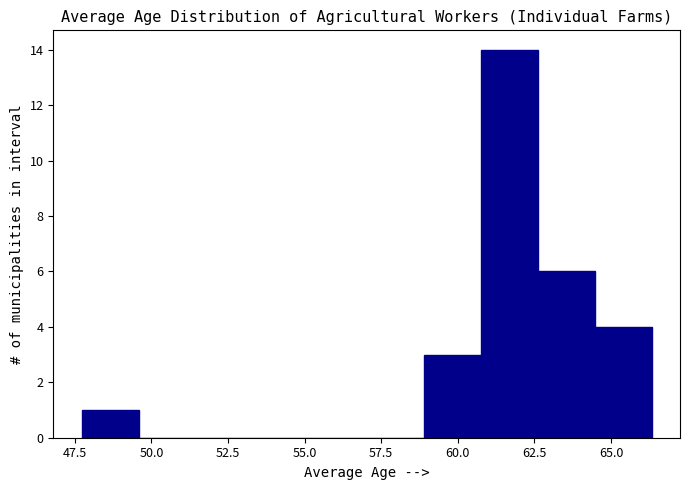

Around what value on the x-axis is the tallest bar? Give the approximate position of its centre, as read against the axis.

61.5